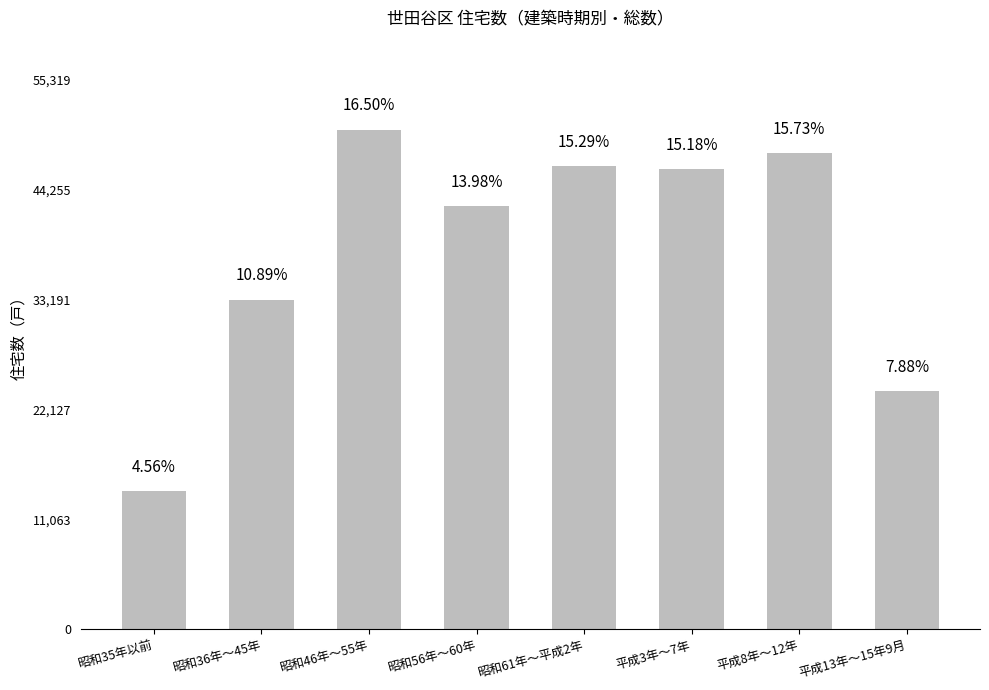

What is the maximum value shown in the chart?

50290